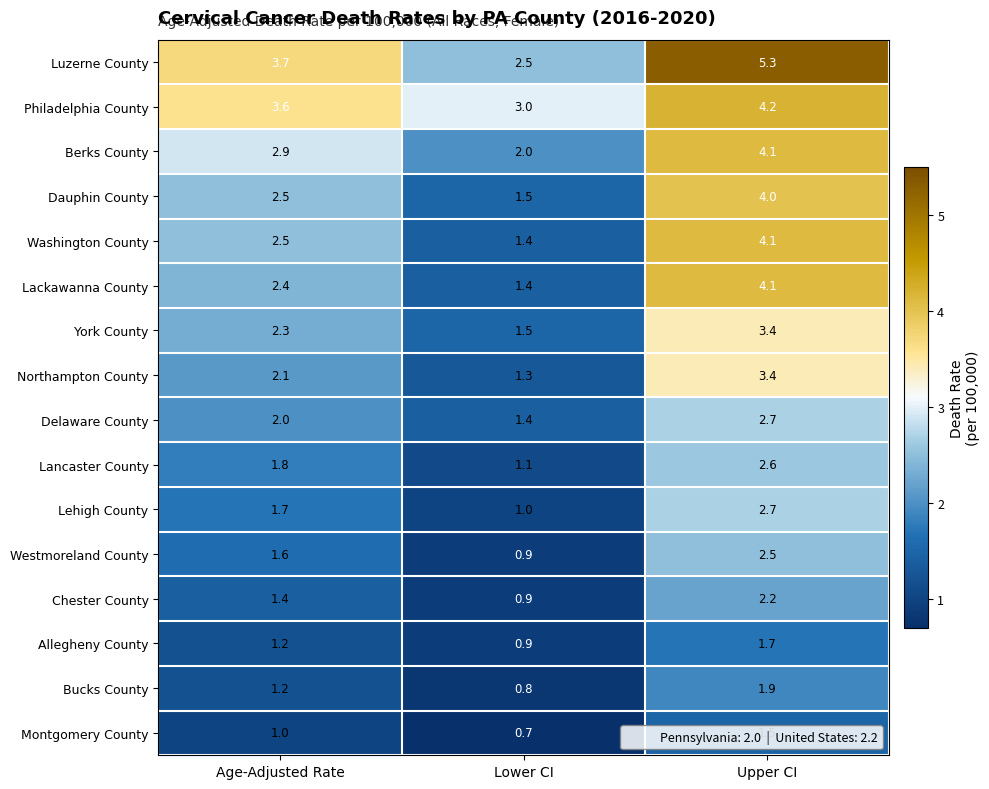

The Bucks County series shows 0.8 at Lower CI. True or false?

True